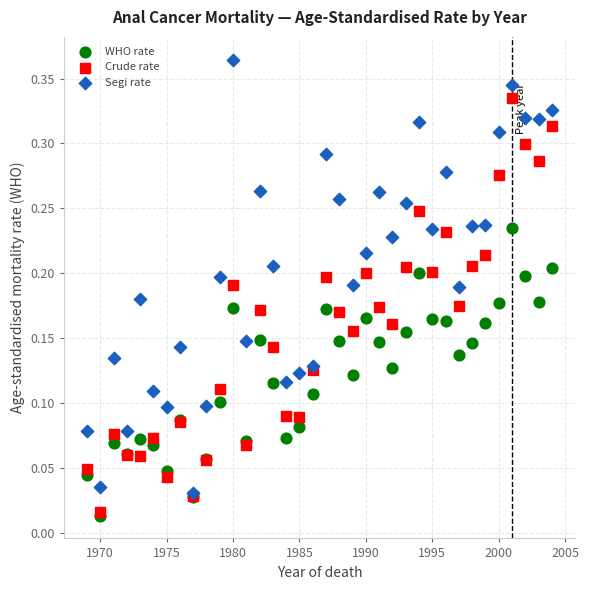

What are all the series names shown in the legend?

WHO rate, Crude rate, Segi rate